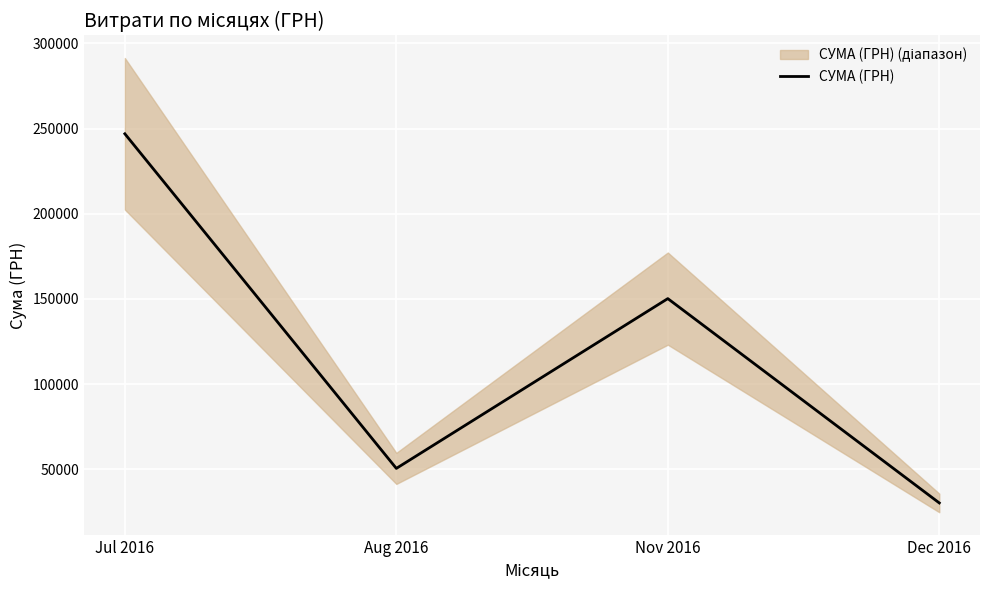

How many lines are shown in the chart?

1